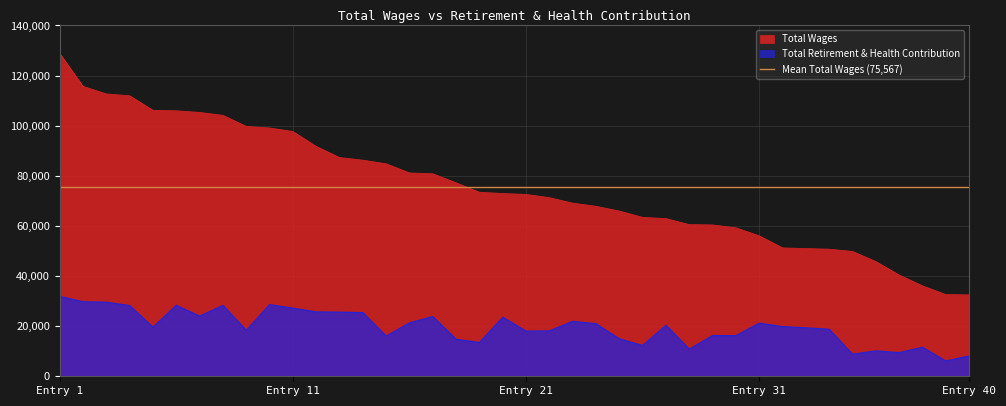

Which category has the highest value in the Total Wages series?

Entry 1